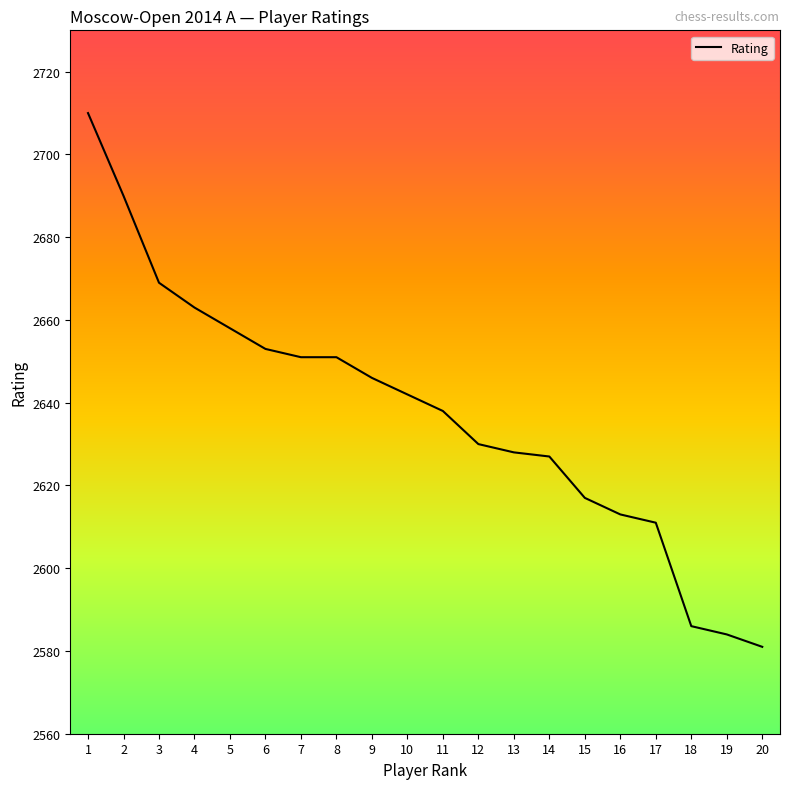

Is it true that the value at 5 is 4481?

False